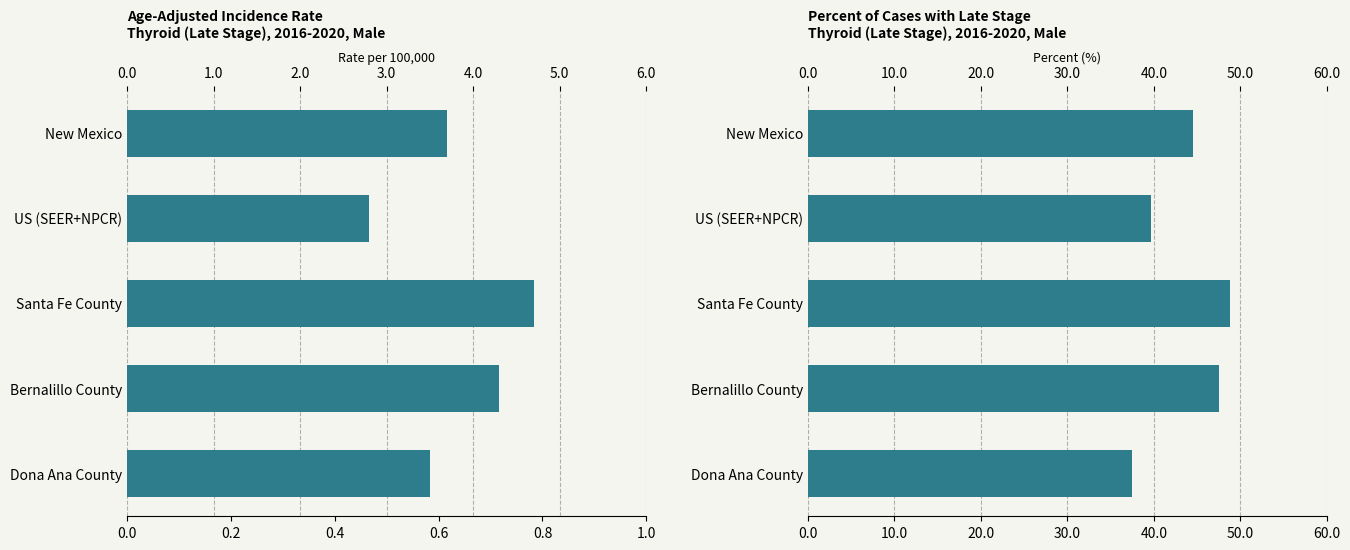

At 2.0, list the series in order from largest to smallest.

Percent of Cases with Late Stage, Age-Adjusted Incidence Rate